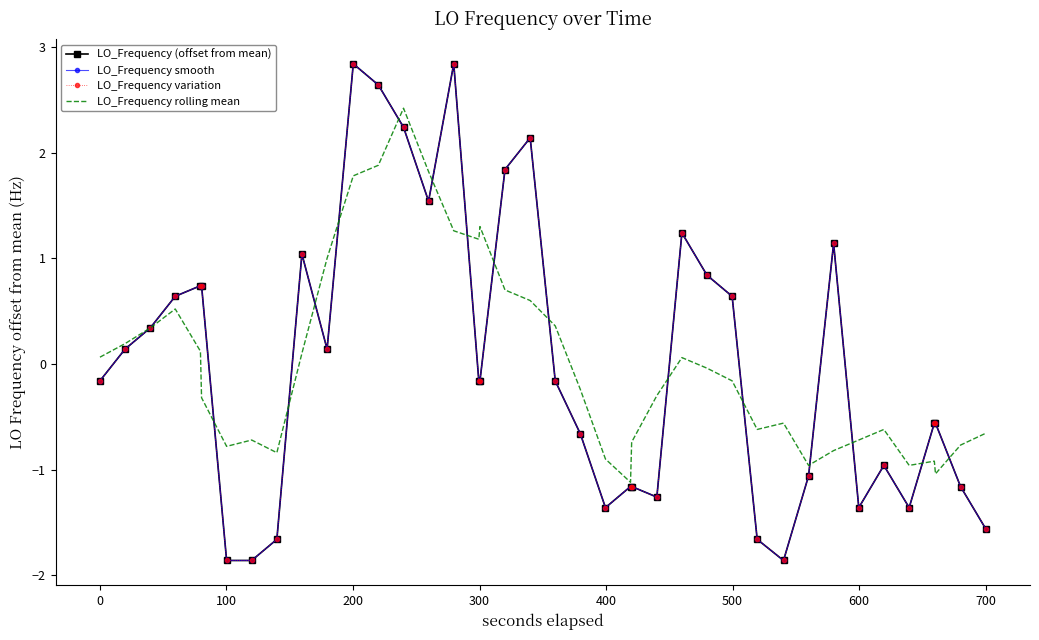

Reading left to right, extract all data points from this chart.

LO_Frequency (offset from mean): -0.2	0.1	0.3	0.6	0.7	0.7	-1.9	-1.9	-1.7	1.0	0.1	2.8	2.6	2.2	1.5	2.8	-0.2	-0.2	1.8	2.1	-0.2	-0.7	-1.4	-1.2	-1.2	-1.3	1.2	0.8	0.6	-1.7	-1.9	-1.1	1.1	-1.4	-1.0	-1.4	-0.6	-0.6	-1.2	-1.6
LO_Frequency smooth: -0.2	0.1	0.3	0.6	0.7	0.7	-1.9	-1.9	-1.7	1.0	0.1	2.8	2.6	2.2	1.5	2.8	-0.2	-0.2	1.8	2.1	-0.2	-0.7	-1.4	-1.2	-1.2	-1.3	1.2	0.8	0.6	-1.7	-1.9	-1.1	1.1	-1.4	-1.0	-1.4	-0.6	-0.6	-1.2	-1.6
LO_Frequency variation: -0.2	0.1	0.3	0.6	0.7	0.7	-1.9	-1.9	-1.7	1.0	0.1	2.8	2.6	2.2	1.5	2.8	-0.2	-0.2	1.8	2.1	-0.2	-0.7	-1.4	-1.2	-1.2	-1.3	1.2	0.8	0.6	-1.7	-1.9	-1.1	1.1	-1.4	-1.0	-1.4	-0.6	-0.6	-1.2	-1.6
LO_Frequency rolling mean: 0.1	0.2	0.3	0.5	0.1	-0.3	-0.8	-0.7	-0.8	0.1	1.0	1.8	1.9	2.4	1.8	1.3	1.2	1.3	0.7	0.6	0.4	-0.2	-0.9	-1.1	-0.7	-0.3	0.1	-0.0	-0.2	-0.6	-0.6	-1.0	-0.8	-0.7	-0.6	-1.0	-0.9	-1.0	-0.8	-0.7